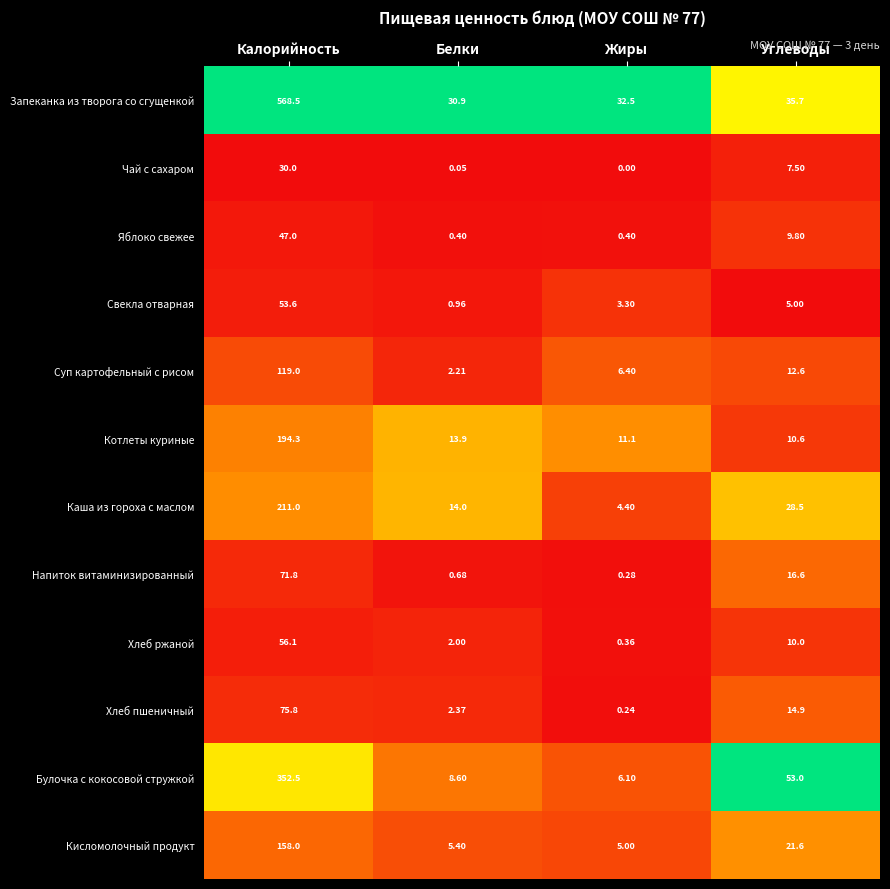

What is the total value across all series at Углеводы?

225.8